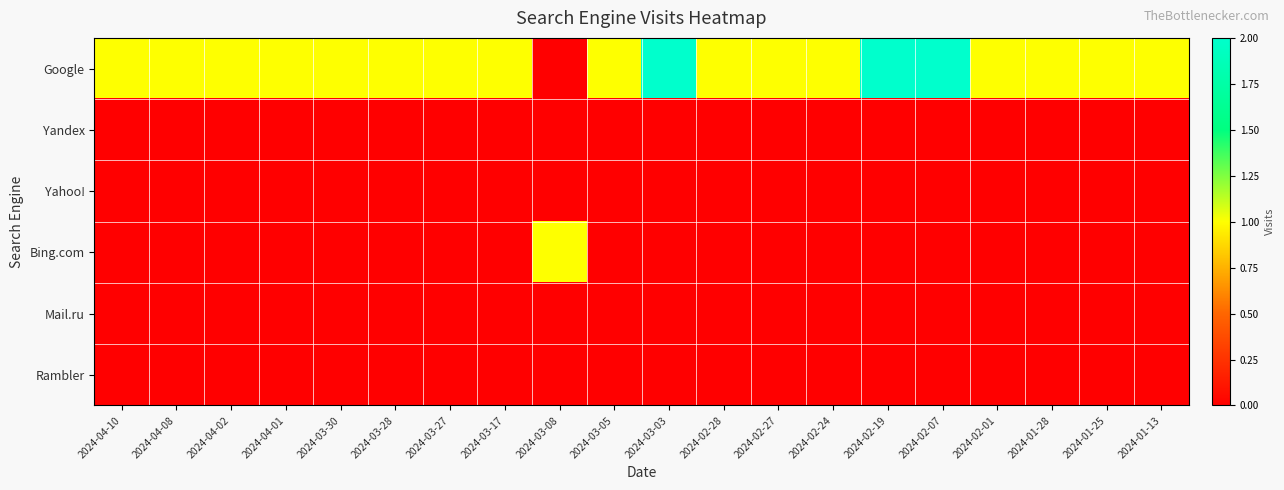

Which category has the lowest value across all series?

2024-03-08